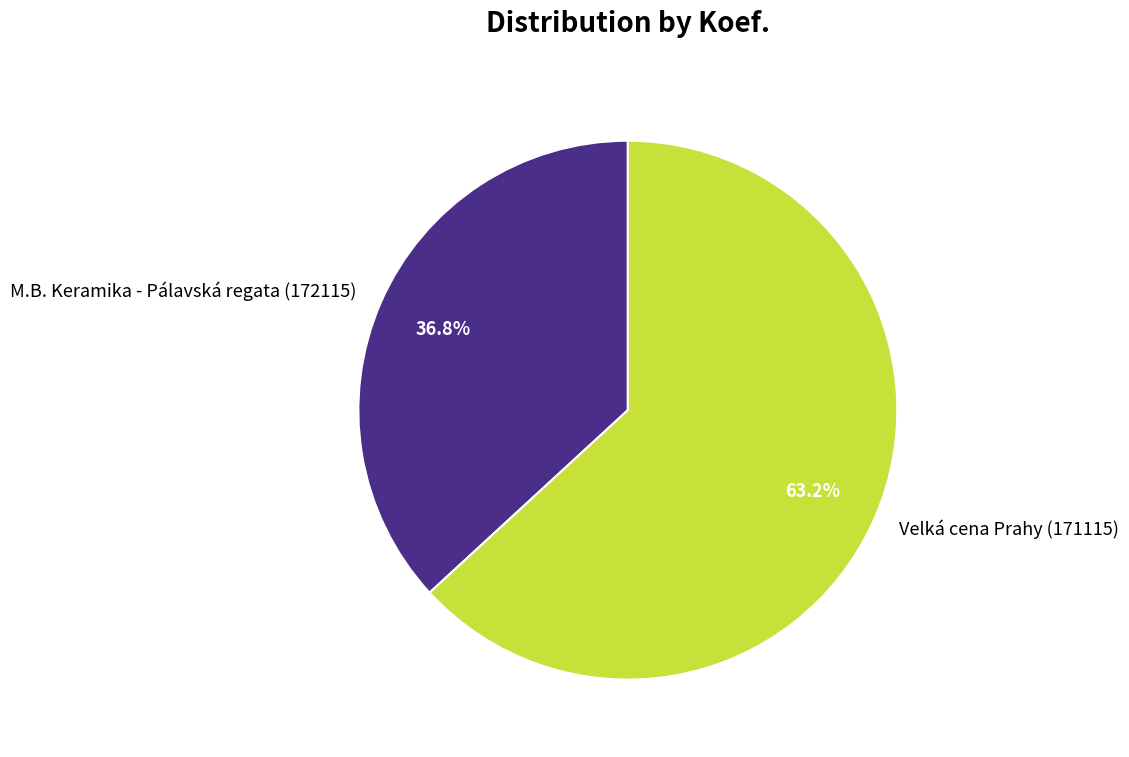

How many segments does this pie chart have?

2